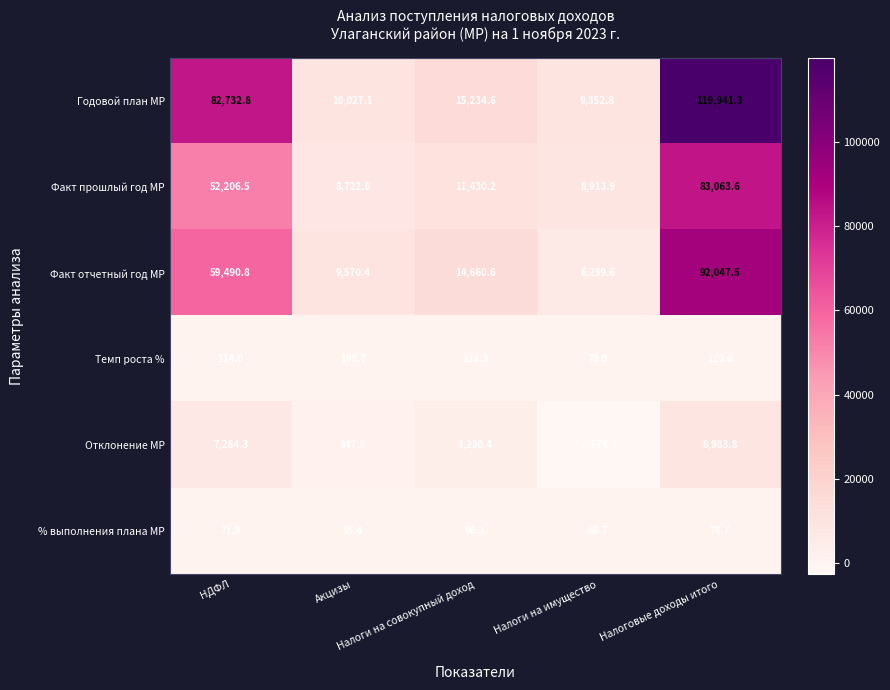

Rank the series by their maximum value, from highest to lowest.

Годовой план МР, Факт отчетный год МР, Факт прошлый год МР, Отклонение МР, Темп роста %, % выполнения плана МР